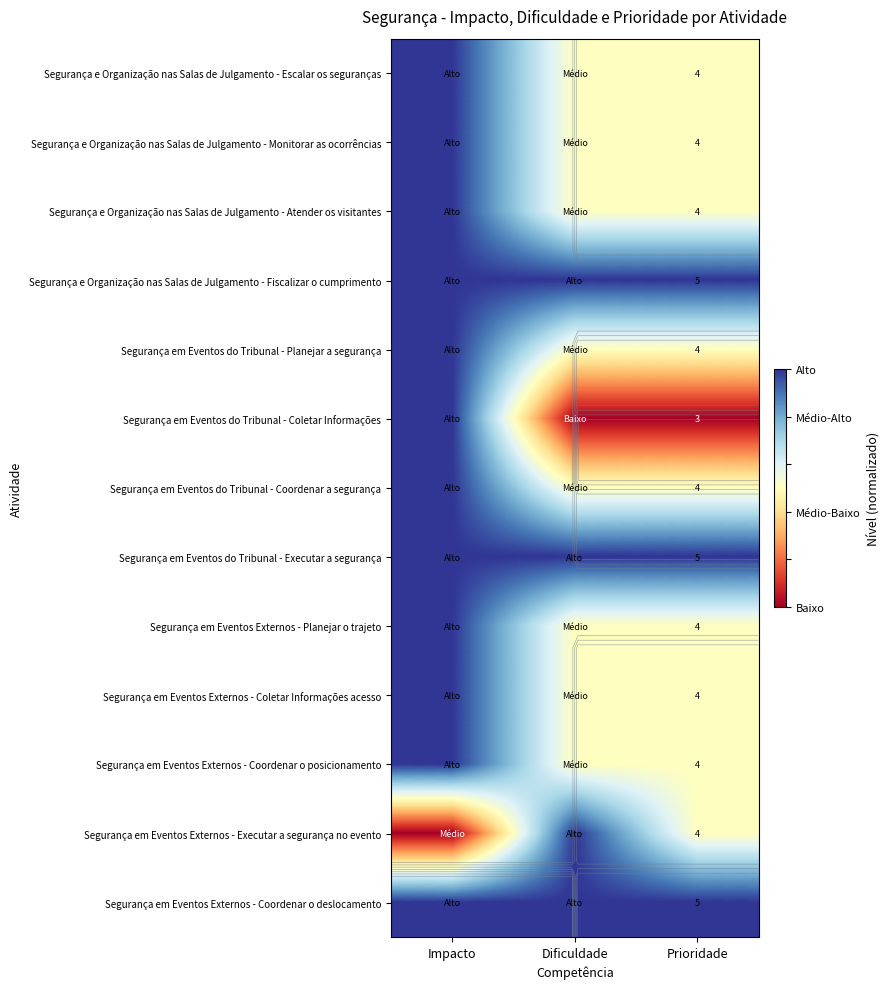

Which has a higher value, Impacto or Dificuldade?

Impacto